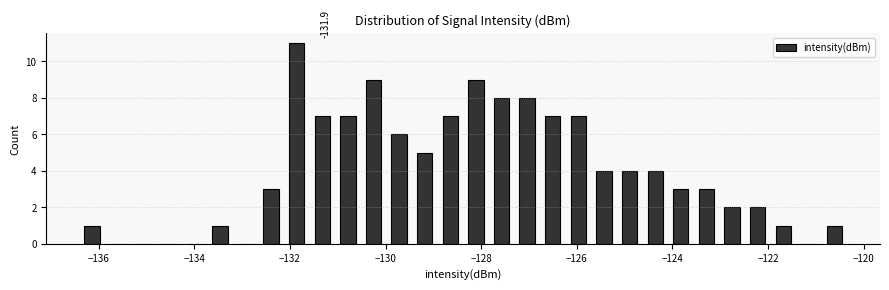

Read against the x-axis, roughly where is the centre of the tallest bar?

-131.8